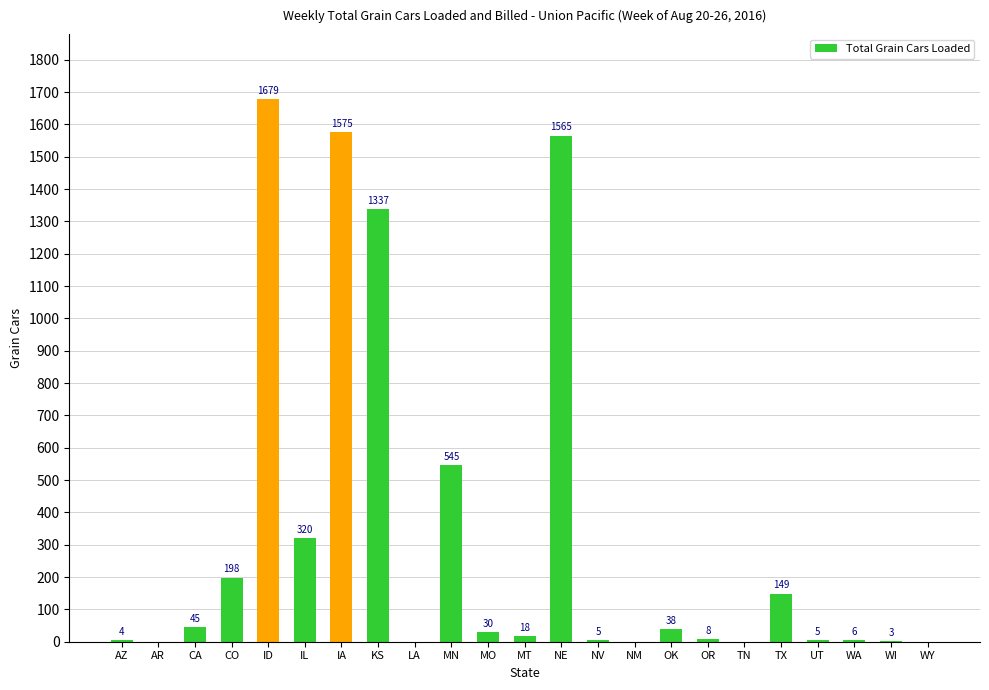

Which category has the highest value across all series?

ID